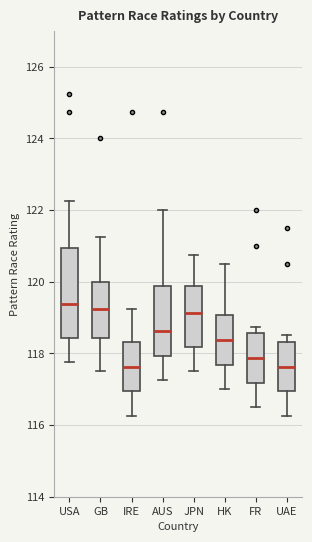

Which box is the tallest, from its lower edge to its upper edge?

USA